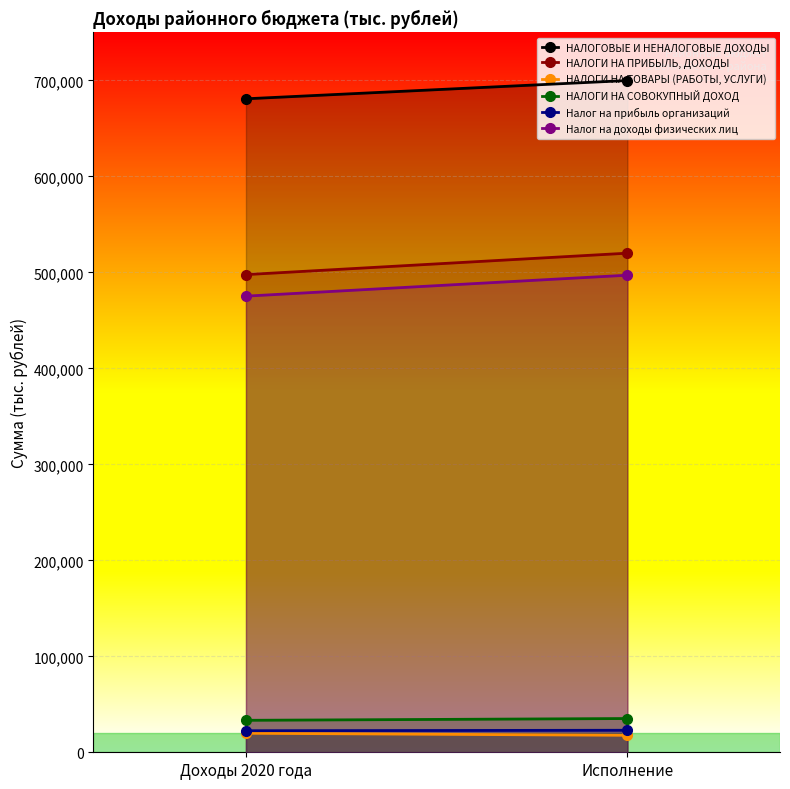

At Доходы 2020 года, list the series in order from smallest to largest.

НАЛОГИ НА ТОВАРЫ (РАБОТЫ, УСЛУГИ), Налог на прибыль организаций, НАЛОГИ НА СОВОКУПНЫЙ ДОХОД, Налог на доходы физических лиц, НАЛОГИ НА ПРИБЫЛЬ, ДОХОДЫ, НАЛОГОВЫЕ И НЕНАЛОГОВЫЕ ДОХОДЫ